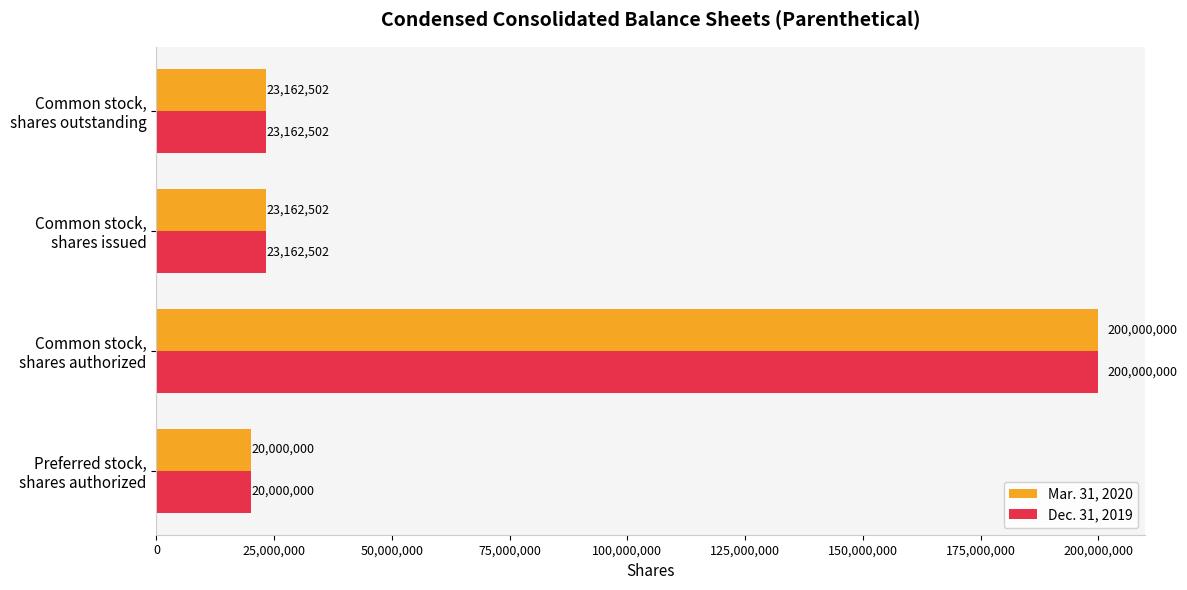

What is the lowest value of the Mar. 31, 2020 series?

20000000